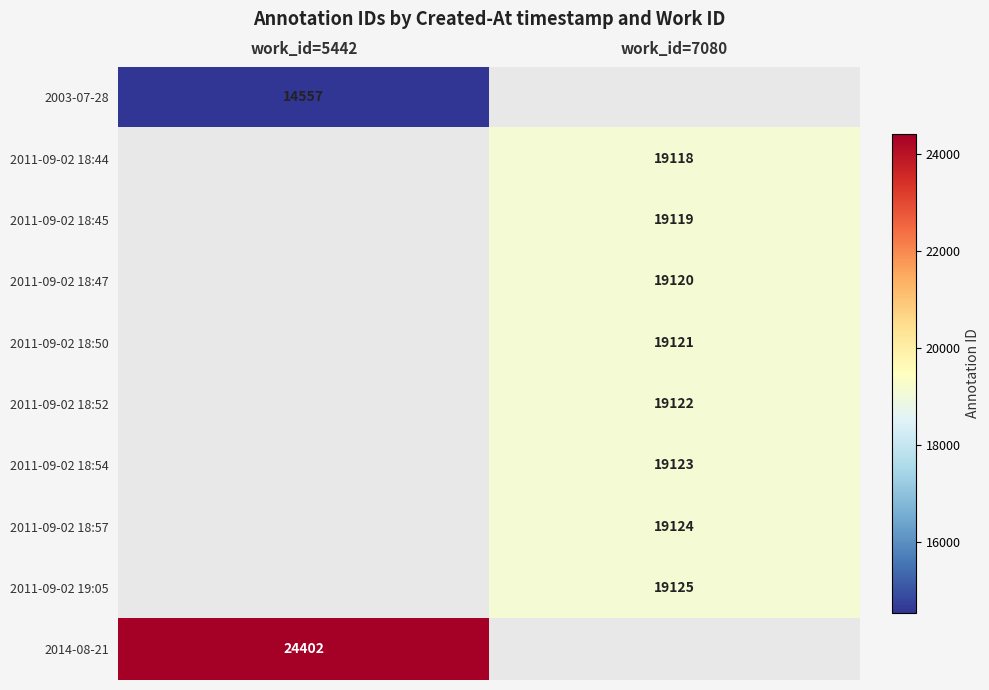

The value of 2003-07-28 at work_id=5442 is 14557. True or false?

True